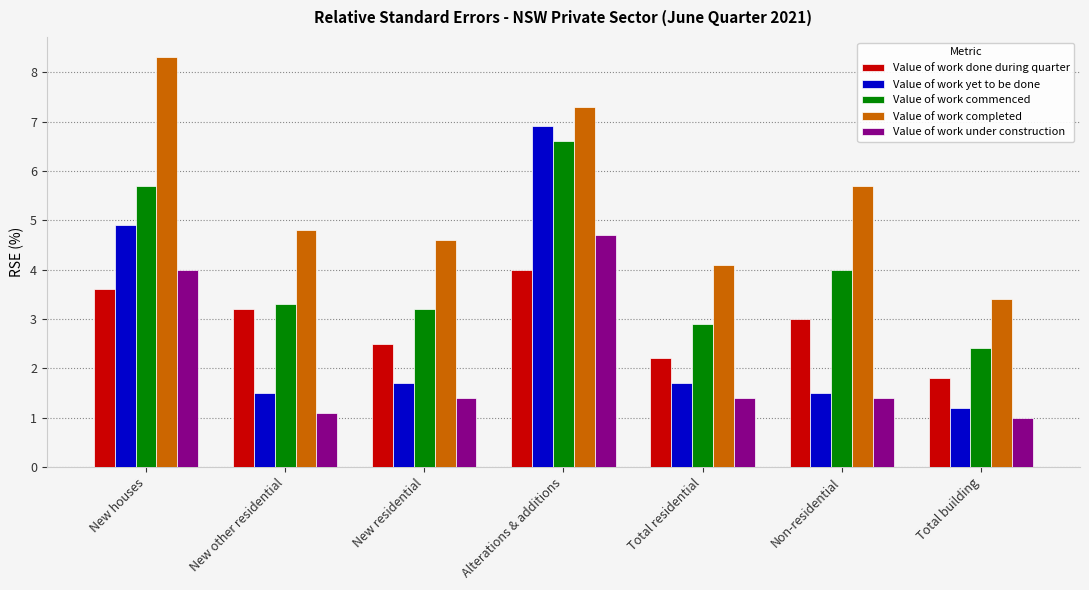

Is it true that Value of work commenced equals 2.4 at Total building?

True